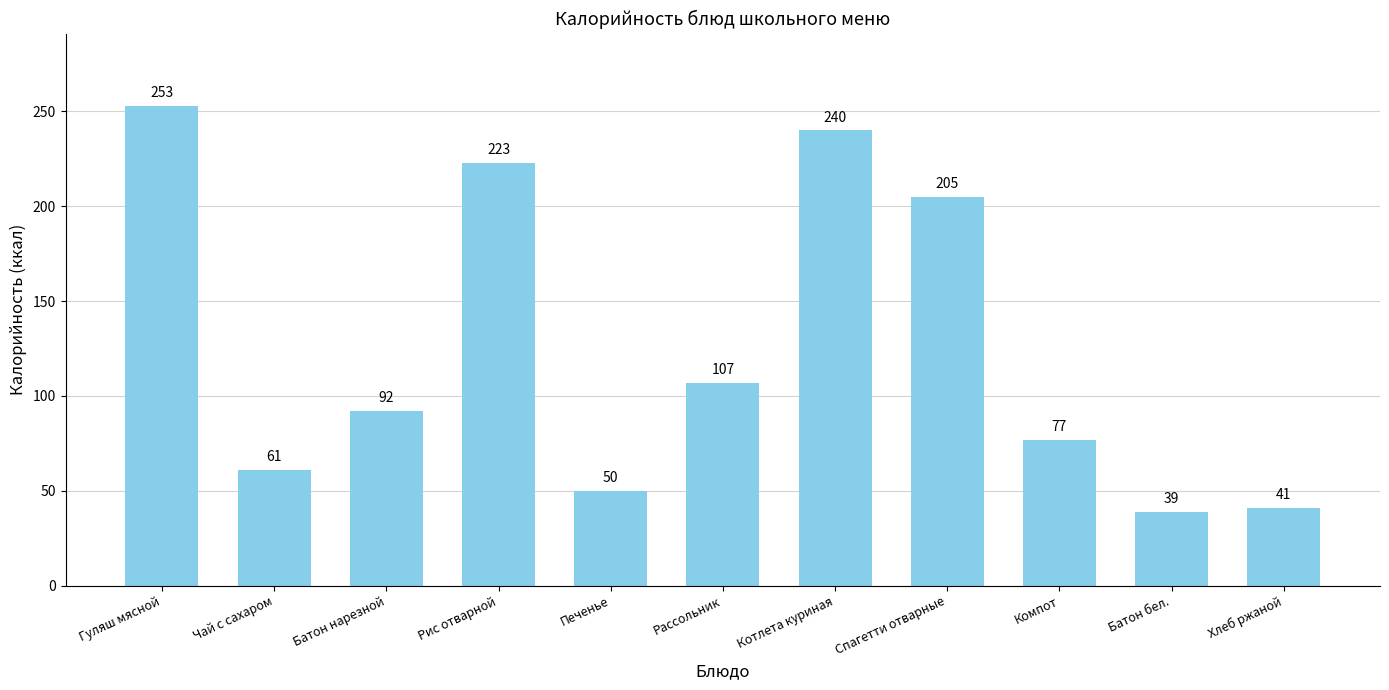

Reading left to right, list all the values displayed in this chart.

Гуляш мясной=253	Чай с сахаром=61	Батон нарезной=92	Рис отварной=223	Печенье=50	Рассольник=107	Котлета куриная=240	Спагетти отварные=205	Компот=77	Батон бел.=39	Хлеб ржаной=41